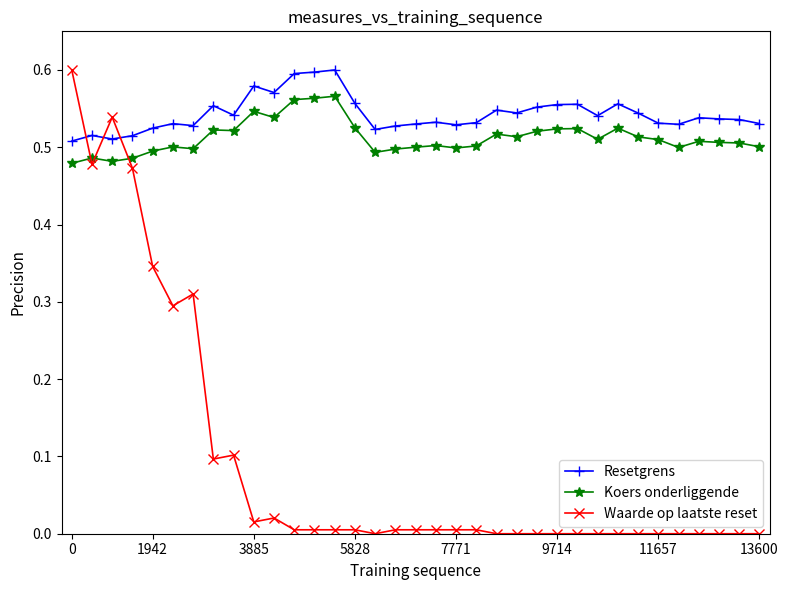

What is the sum of all Resetgrens values?

19.0